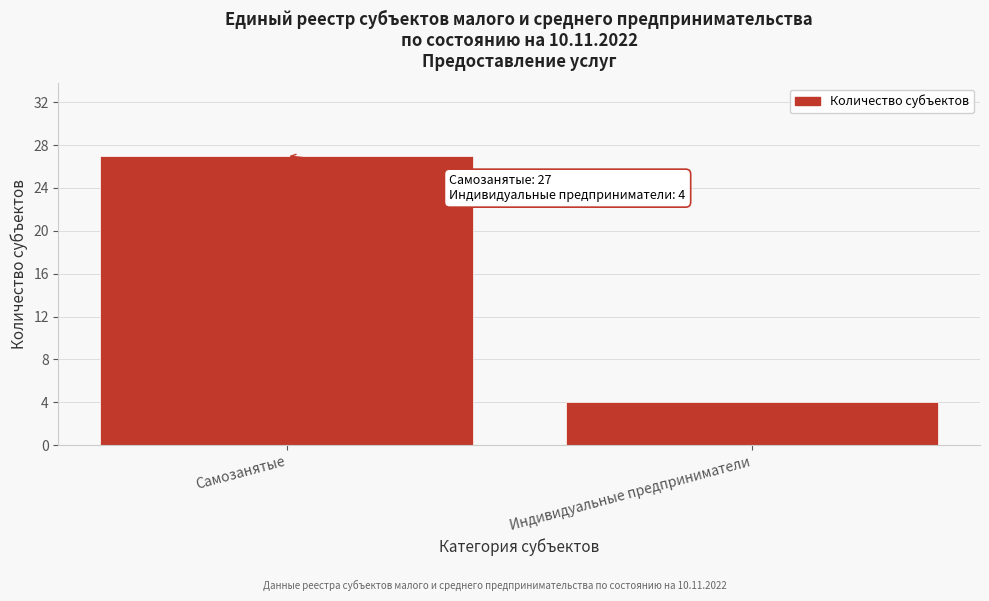

Reading left to right, list all the values displayed in this chart.

Самозанятые=27	Индивидуальные предприниматели=4